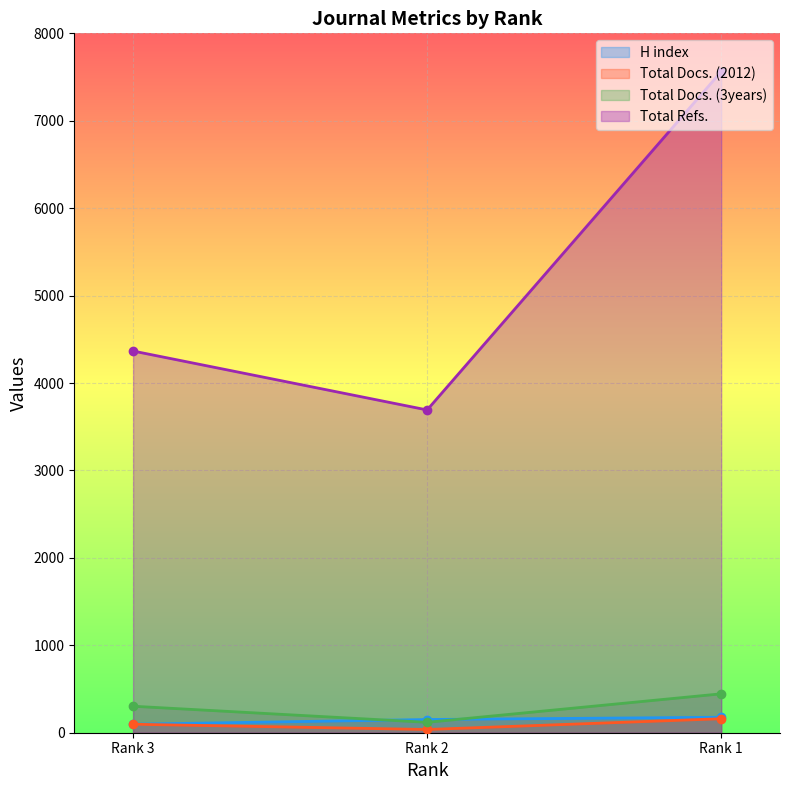

Is it true that Total Refs. equals 7562 at Rank 1?

True